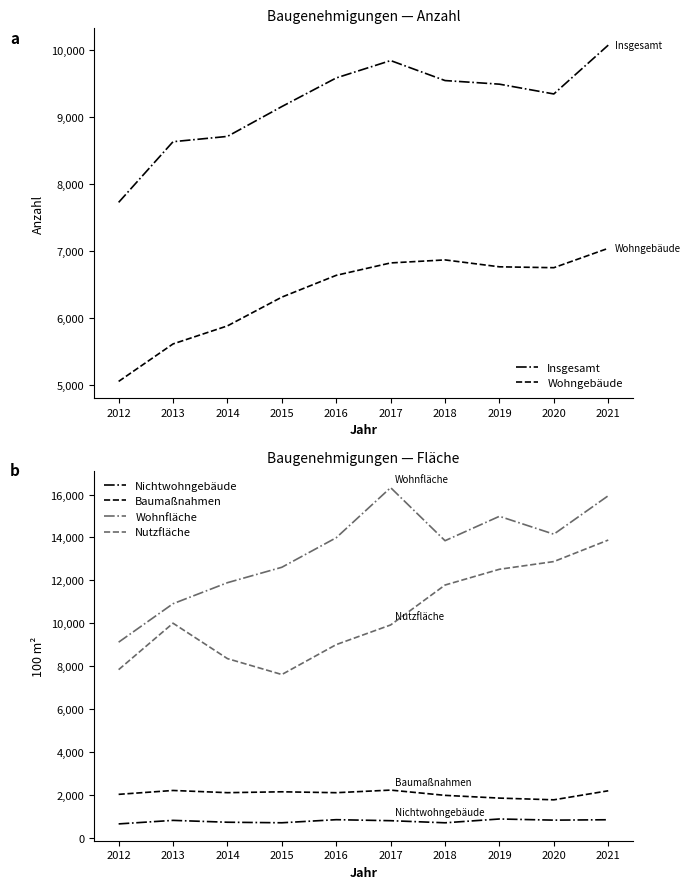

At which label does Nichtwohngebäude reach its peak?

2019